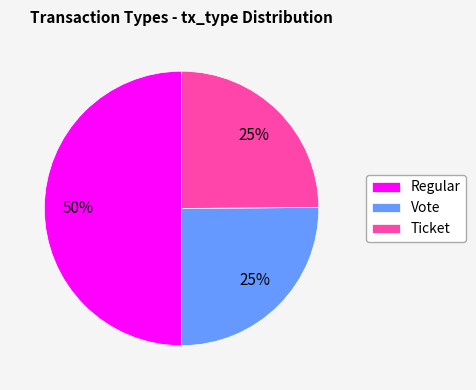

Which category has the biggest portion of the pie?

Regular